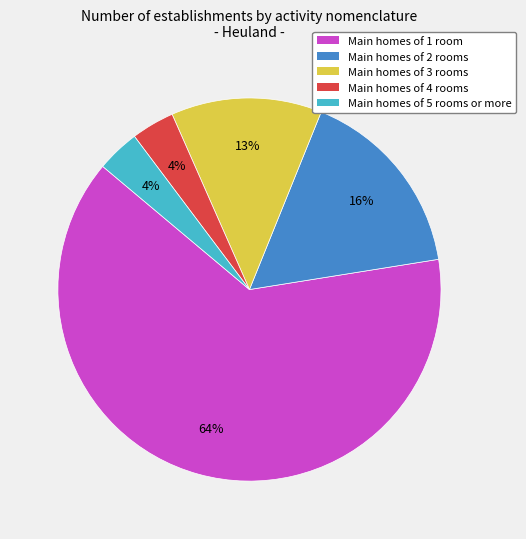

How many segments does this pie chart have?

5